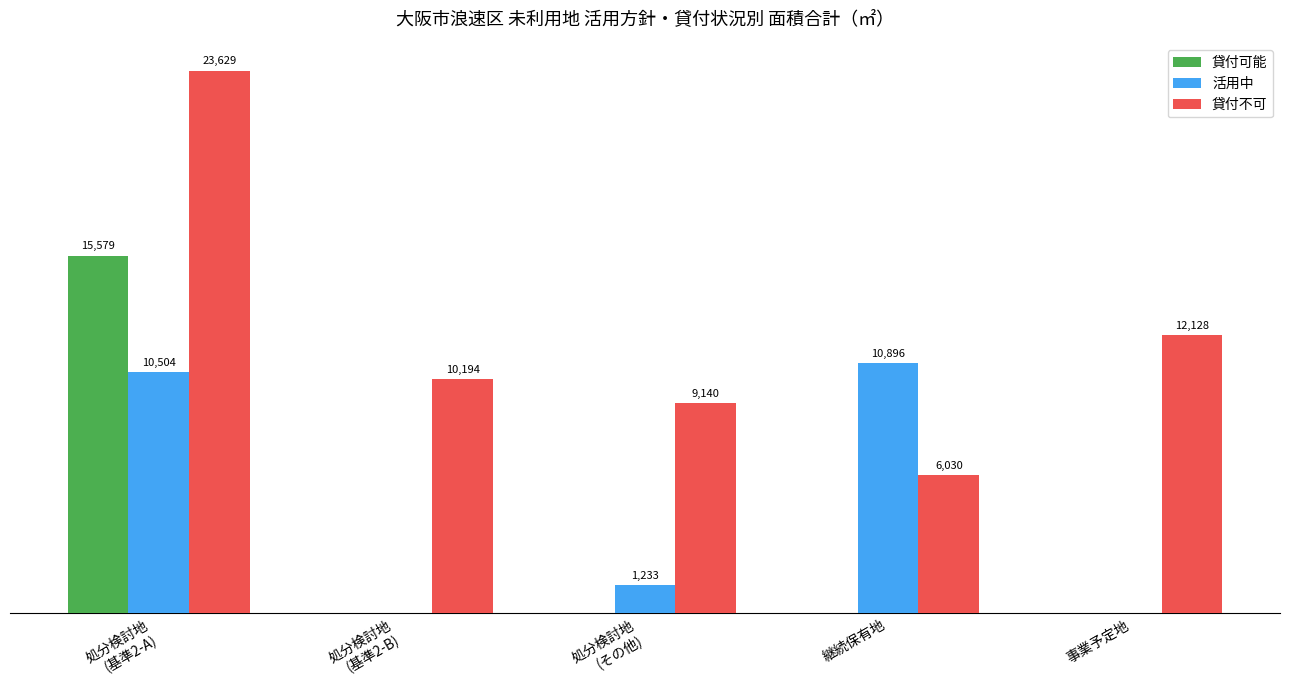

Which series has the largest total across all categories?

貸付不可